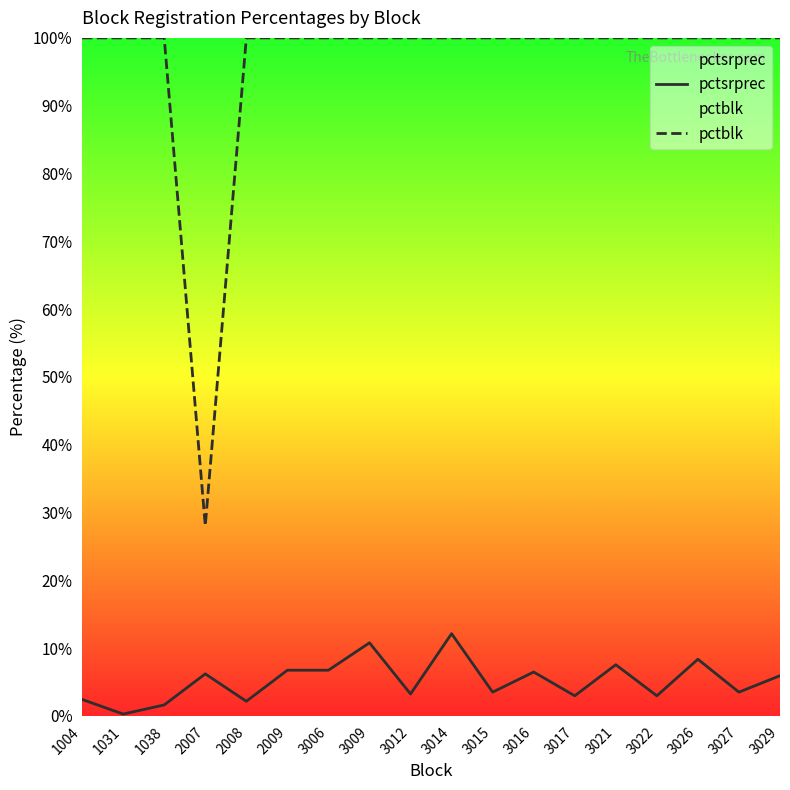

At how many categories does at least one series exceed 70?

17